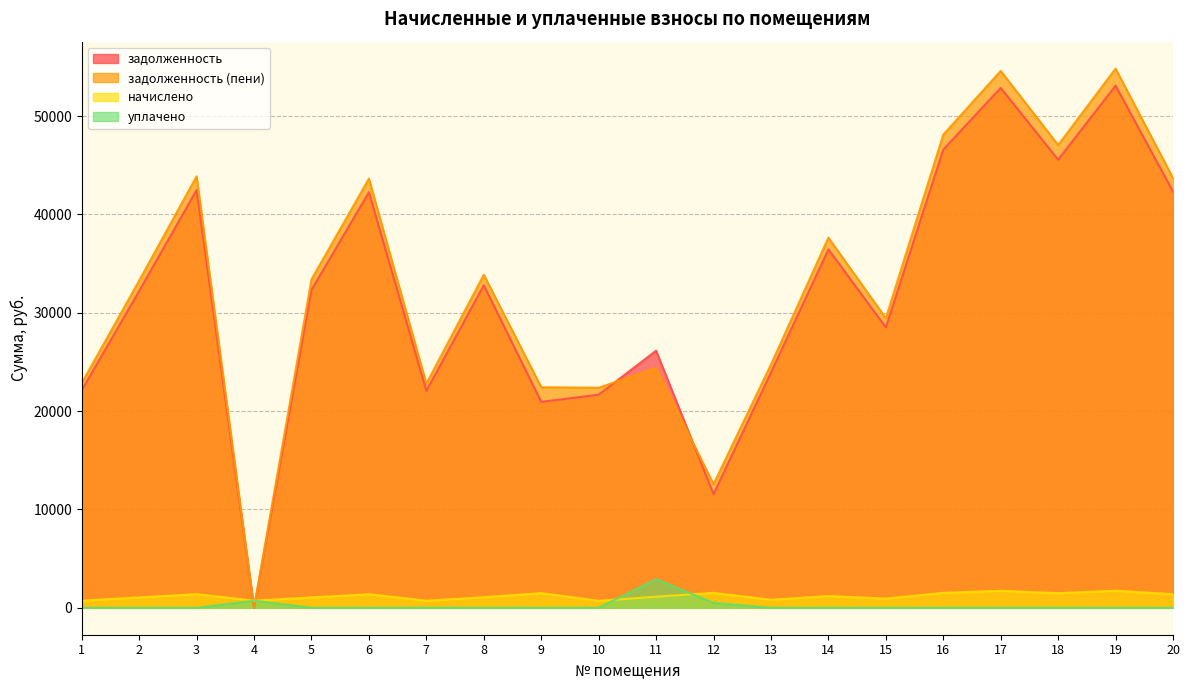

Reading left to right, transcribe all the data shown in this chart.

задолженность: 22129.9	32225.4	42491.9	0.0	32339.5	42263.6	22073.0	32795.8	20939.9	21673.7	26146.2	11551.5	23924.8	36446.2	28518.0	46598.5	52872.5	45571.9	53100.5	42320.8
задолженность (пени): 22851.6	33276.3	43877.6	0.0	33394.1	43641.9	22792.9	33865.3	22431.6	22380.5	24376.3	12571.1	24737.7	37634.7	29448.0	48118.1	54596.7	47058.1	54832.1	43700.9
начислено: 721.7	1050.9	1385.7	719.8	1054.6	1378.3	719.8	1069.5	1491.7	706.8	1129.0	1519.6	812.8	1188.5	930.0	1519.6	1724.2	1486.1	1731.7	1380.1
уплачено: 0.0	0.0	0.0	719.8	0.0	0.0	0.0	0.0	0.0	0.0	2898.9	500.0	0.0	0.0	0.0	0.0	0.0	0.0	0.0	0.0